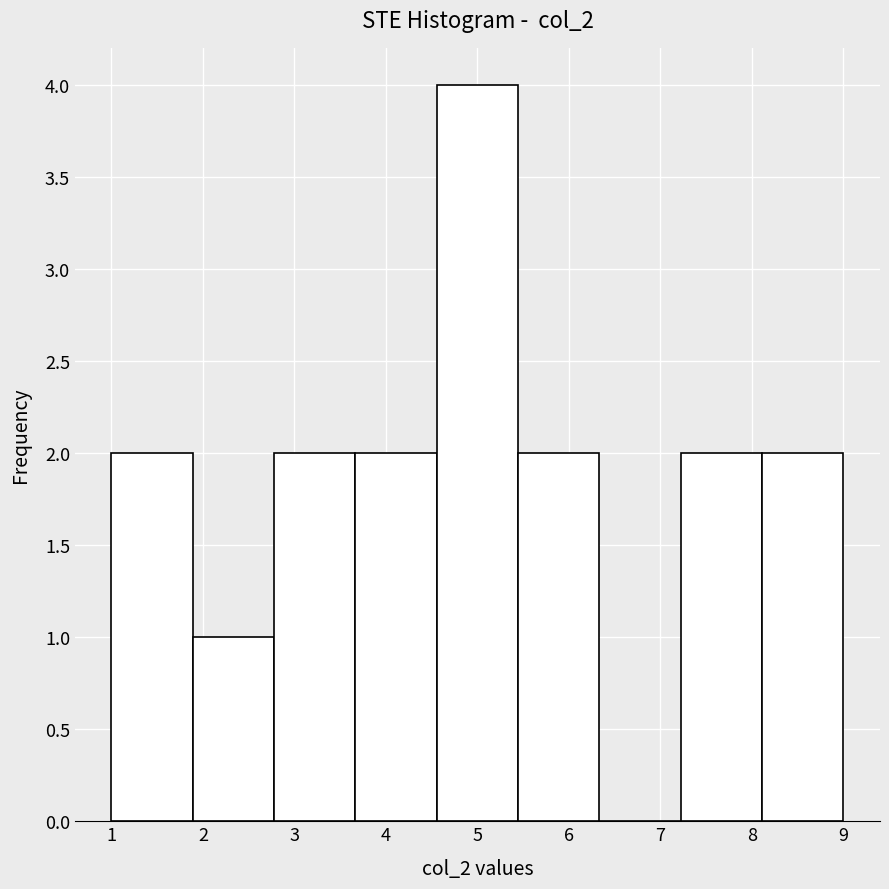

Reading left to right, transcribe this chart: for each bar, give the range it covers on the x-axis and its height. Neither the bar edges nor the heights are printed on the chart, so give them approximately, as read against the axes.

1.0 to 1.9: 2
1.9 to 2.8: 1
2.8 to 3.7: 2
3.7 to 4.6: 2
4.6 to 5.4: 4
5.4 to 6.3: 2
6.3 to 7.2: 0
7.2 to 8.1: 2
8.1 to 9.0: 2